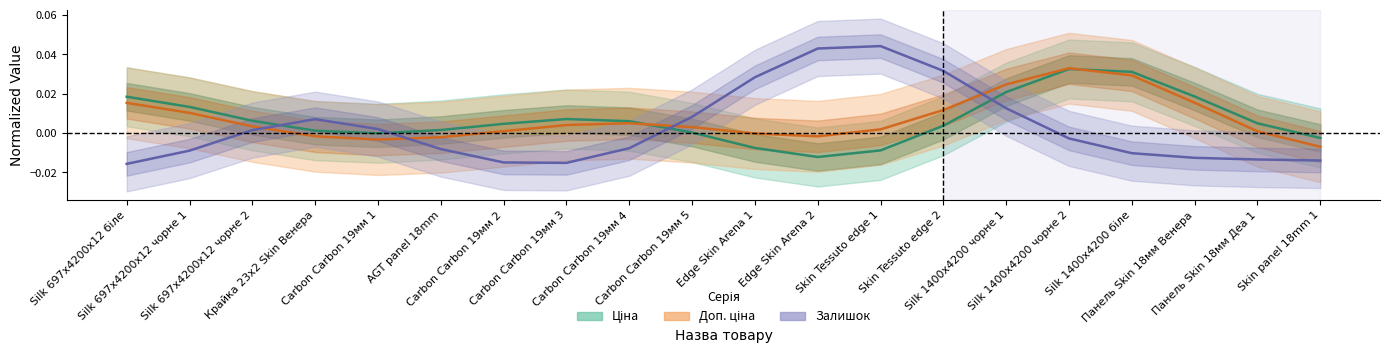

Where does the Залишок series first go above 0?

Silk 697x4200x12 чорне 2